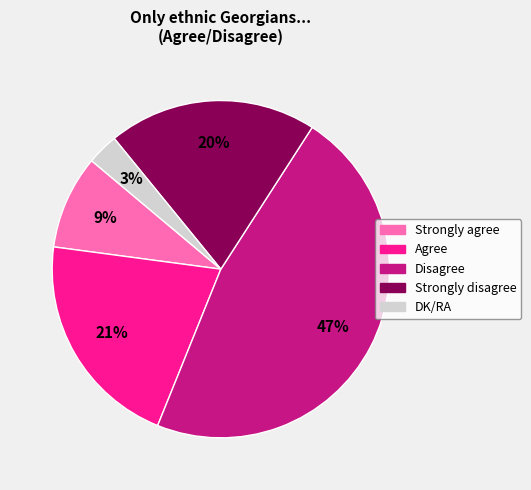

Does any single category account for the majority?

No